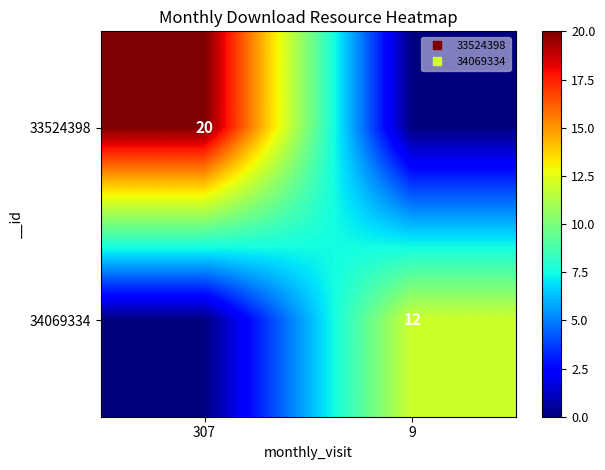

What is the sum of all 33524398 values?

20